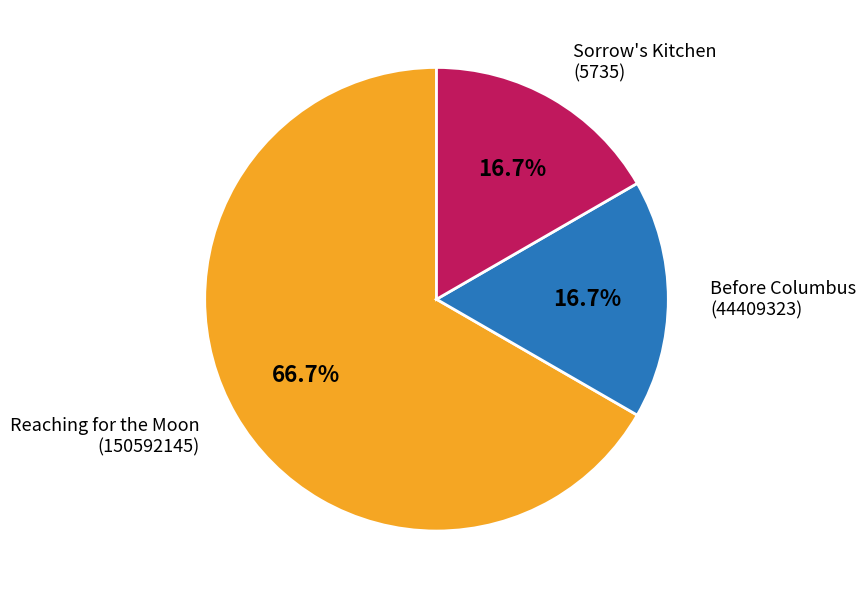

Does any single category account for the majority?

Yes